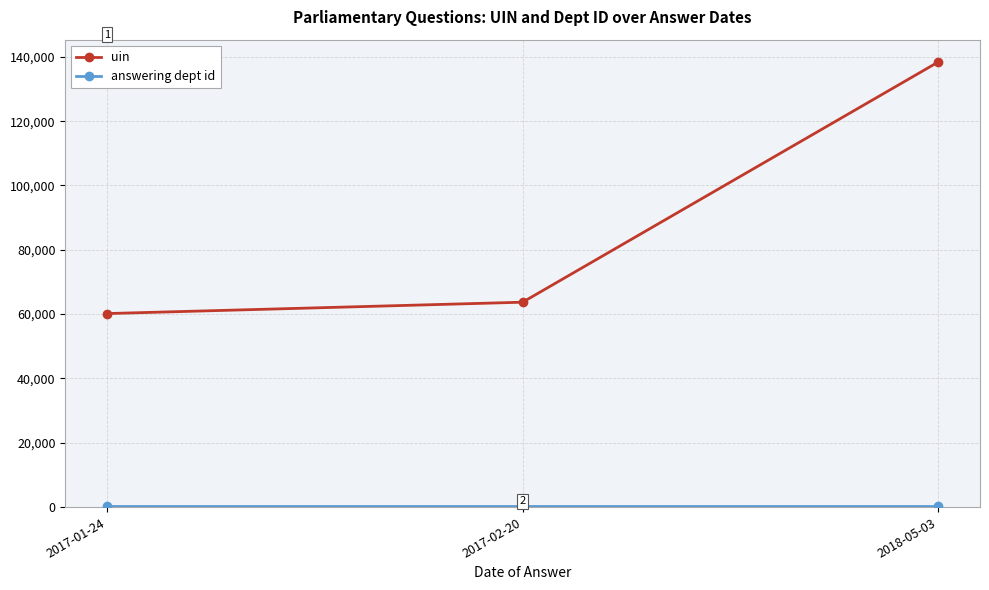

Rank the categories by uin value from highest to lowest.

2018-05-03, 2017-02-20, 2017-01-24